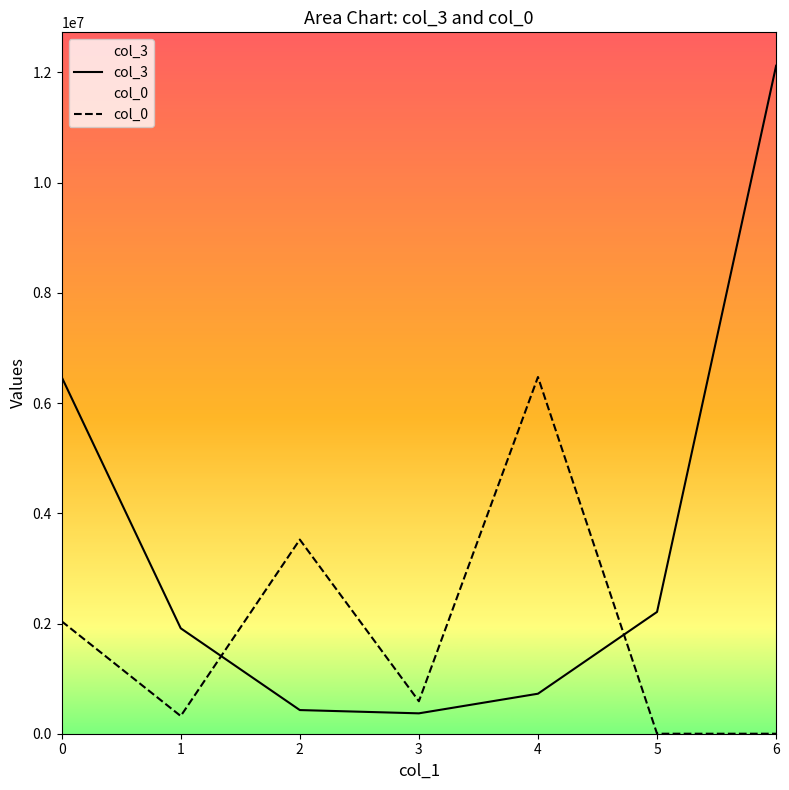

True or false: col_0 has a value of 588964.2 at 3.

True